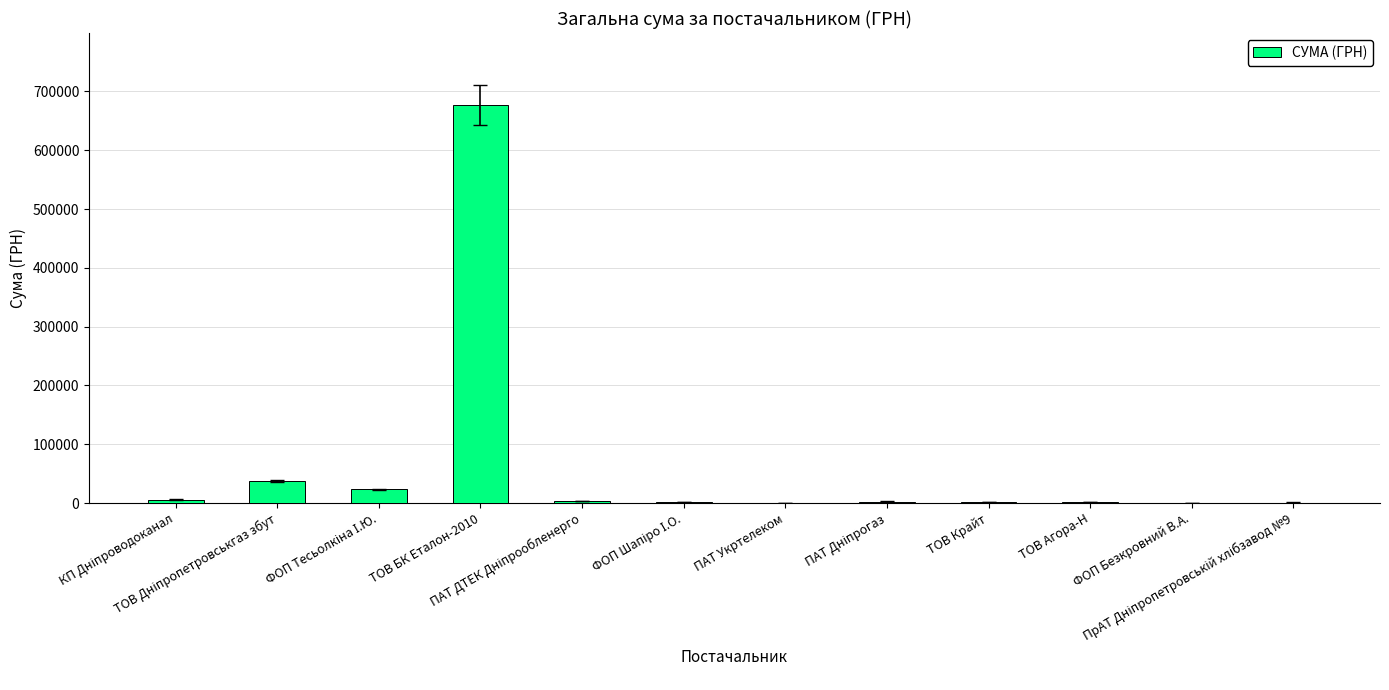

What is the change in value from КП Дніпроводоканал to ПрАТ Дніпропетровській хлібзавод №9?

-4999.0